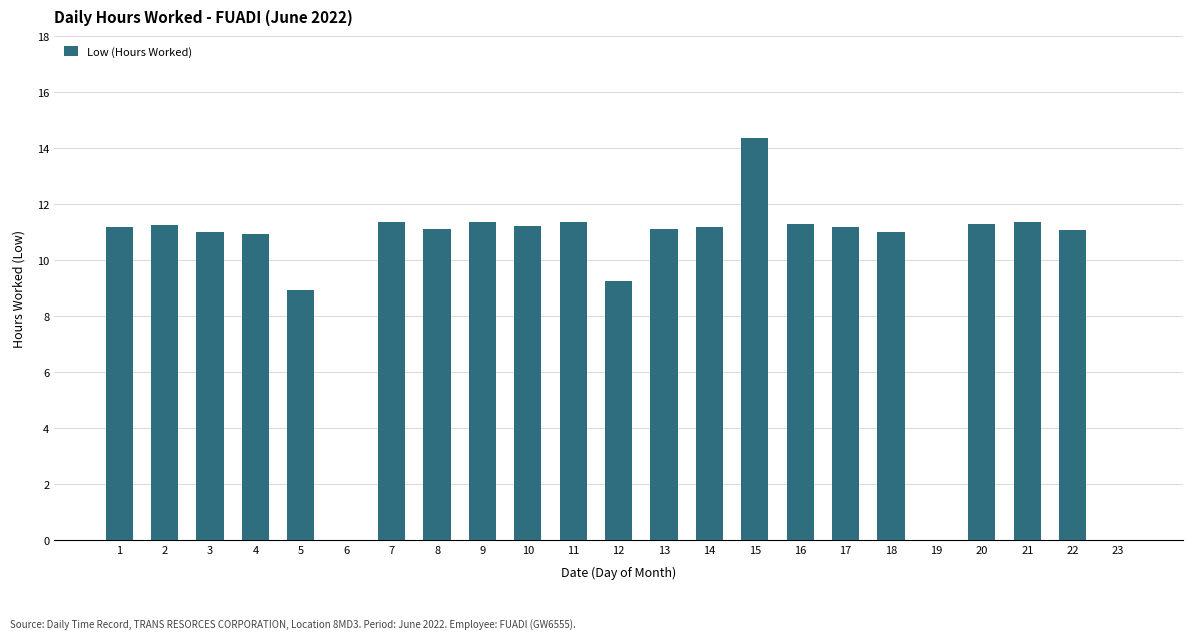

Count the number of categories in the chart.

23